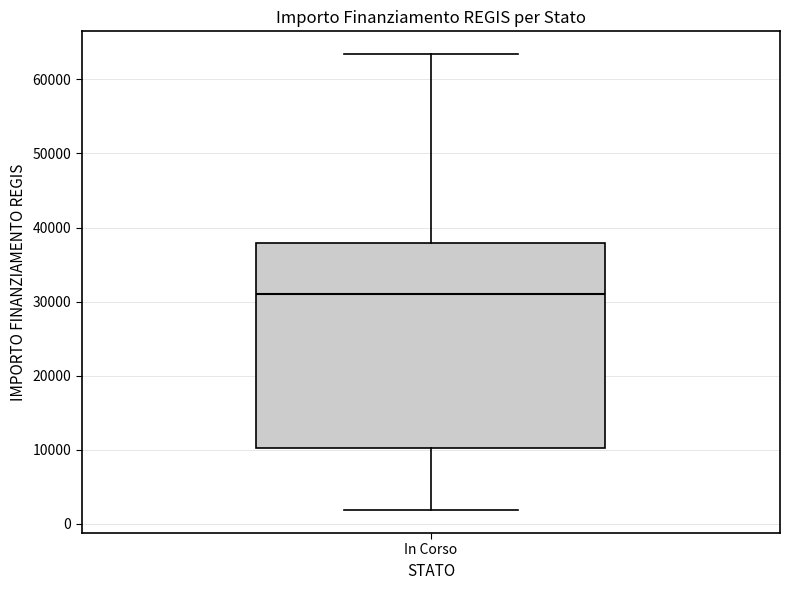

Read this box plot against the y-axis: the position of the median line, the range covered by the box, and the ends of both whiskers. The values are not printed on the chart, so give them approximately, as read against the axis.

median 31000, box 10000 to 38000, whiskers 2000 to 63000